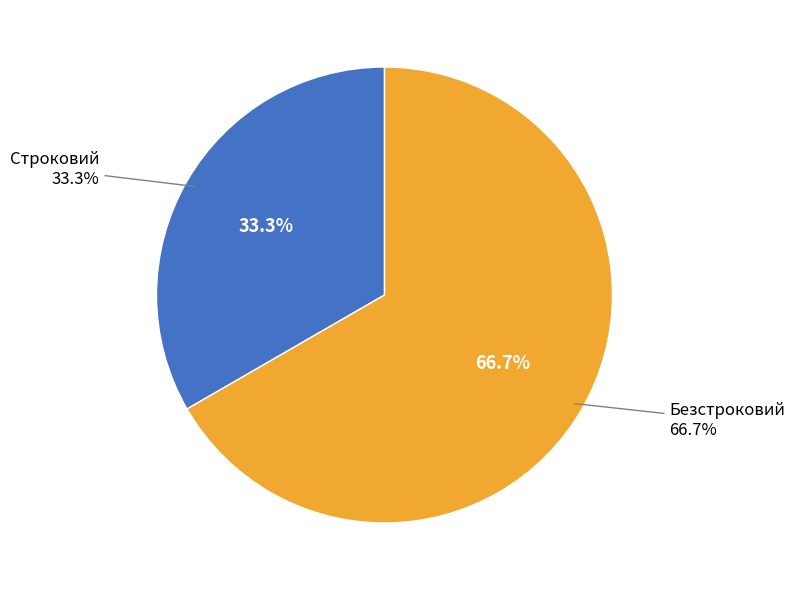

Which slice is the smallest?

Строковий